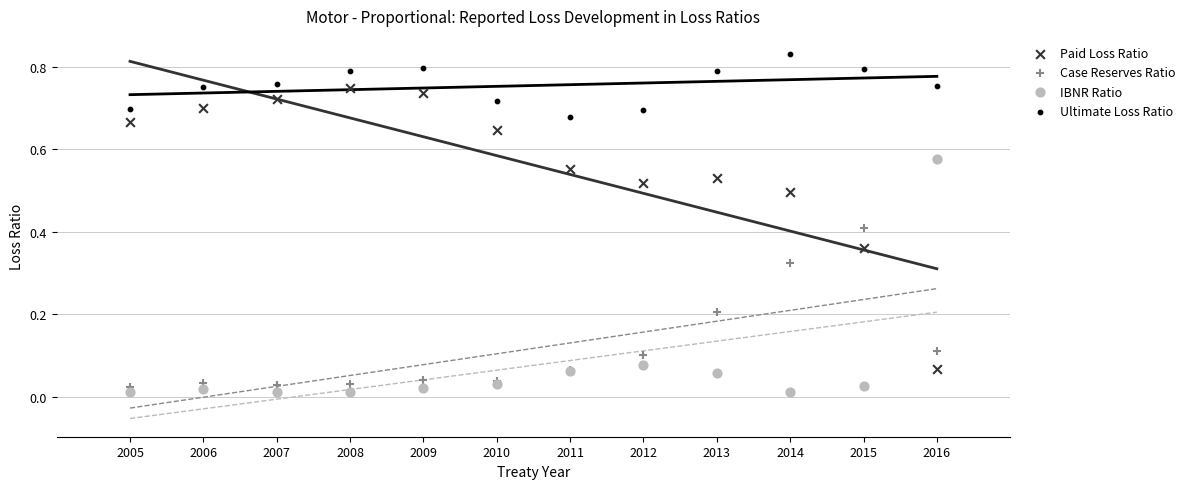

Which series has the widest spread of Y values?

Paid Loss Ratio